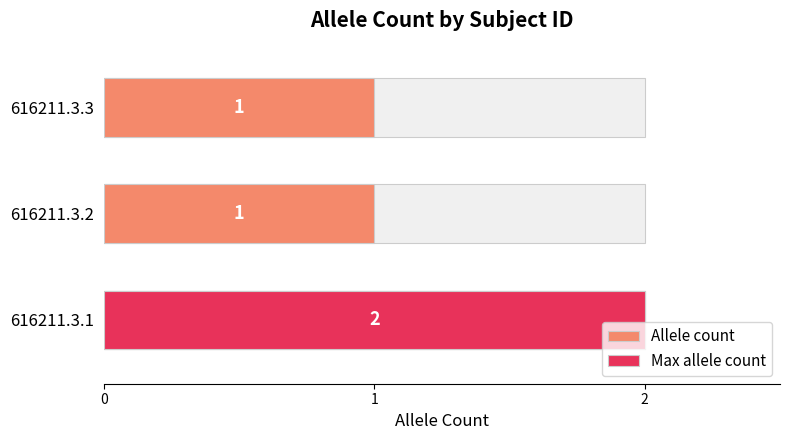

The chart shows a value of 1 at 616211.3.3. True or false?

False